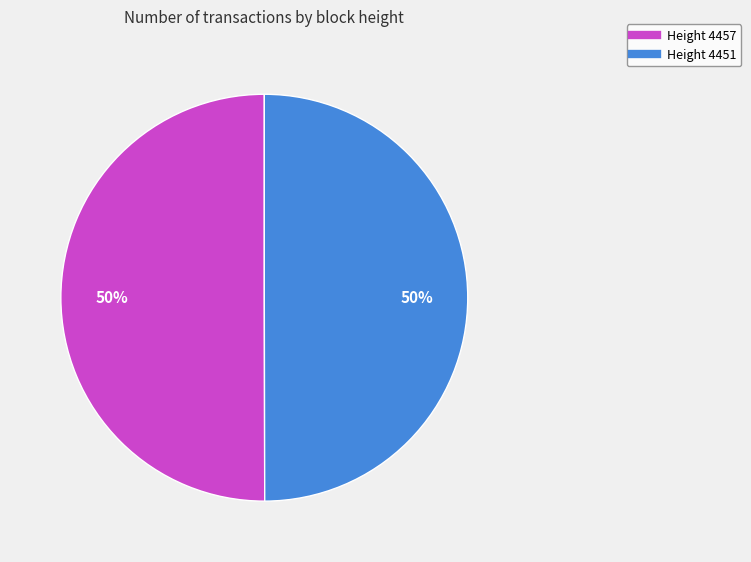

Combined, do Height 4451 and Height 4457 account for over 50%?

Yes